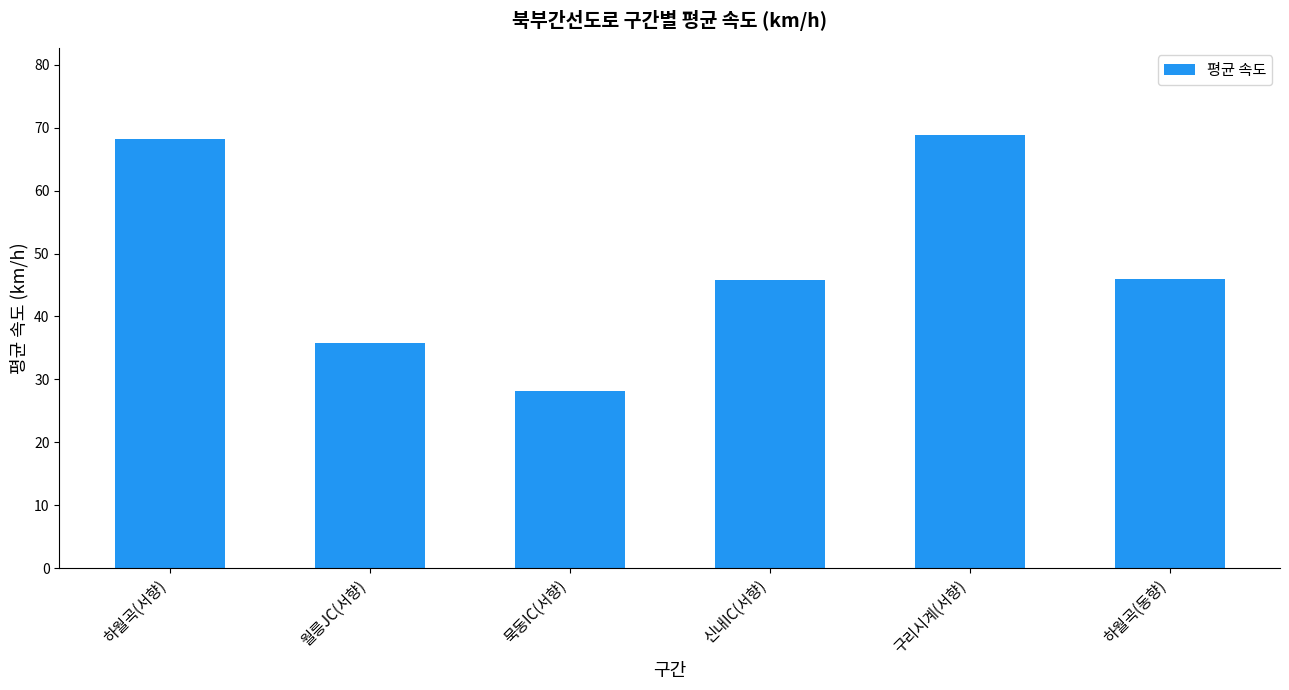

What is the label of the 2nd bar from the right?

구리시계(서향)